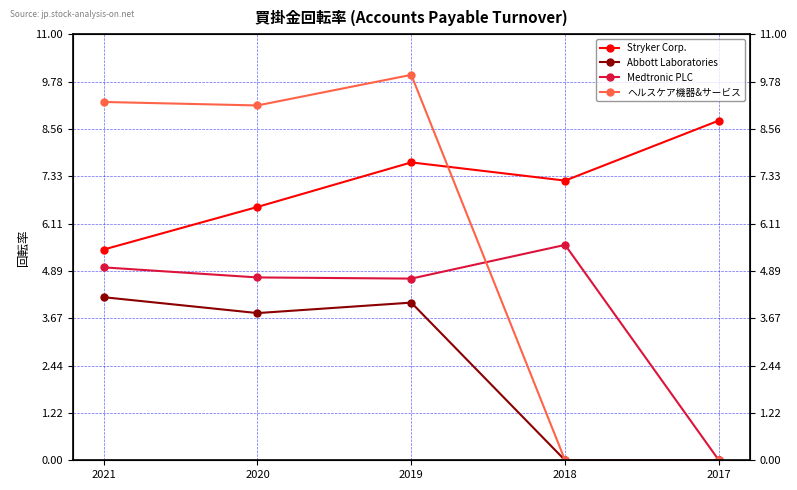

Reading left to right, extract all data points from this chart.

Stryker Corp.: 5.4	6.5	7.7	7.2	8.8
Abbott Laboratories: 4.2	3.8	4.1	0.0	0.0
Medtronic PLC: 5.0	4.7	4.7	5.6	0.0
ヘルスケア機器&サービス: 9.2	9.2	9.9	0.0	0.0